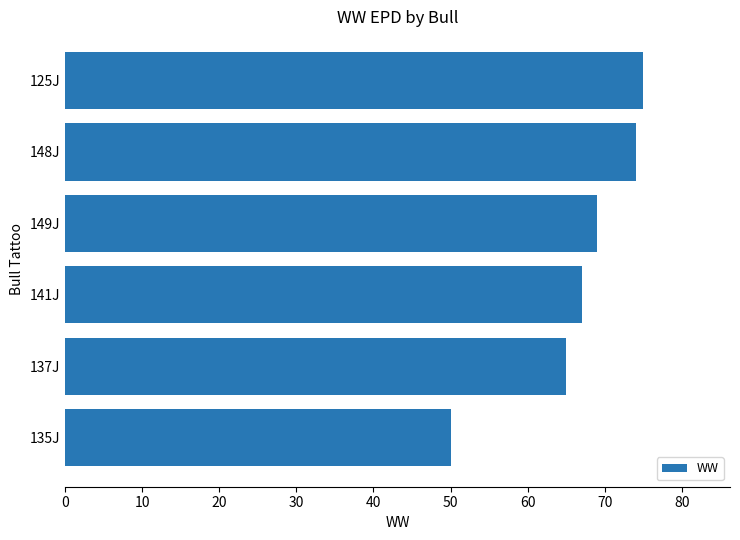

Does the chart contain stacked bars?

No